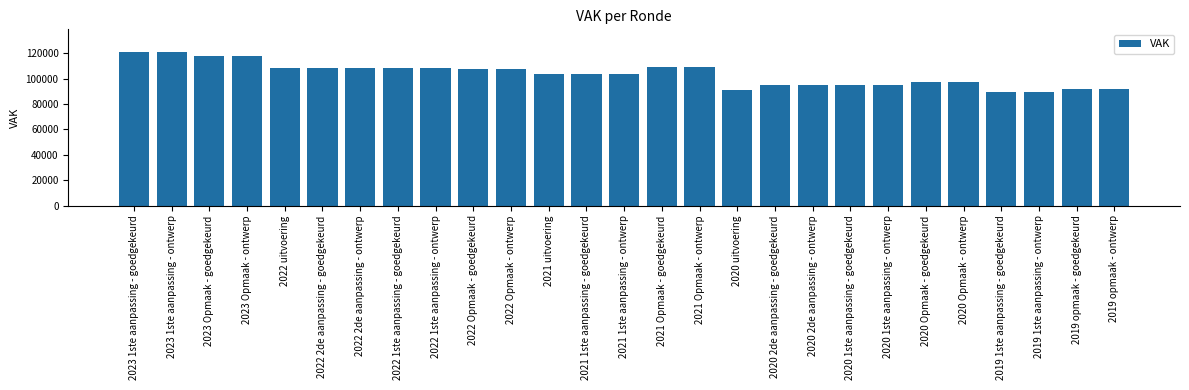

How many bars are there in total?

27